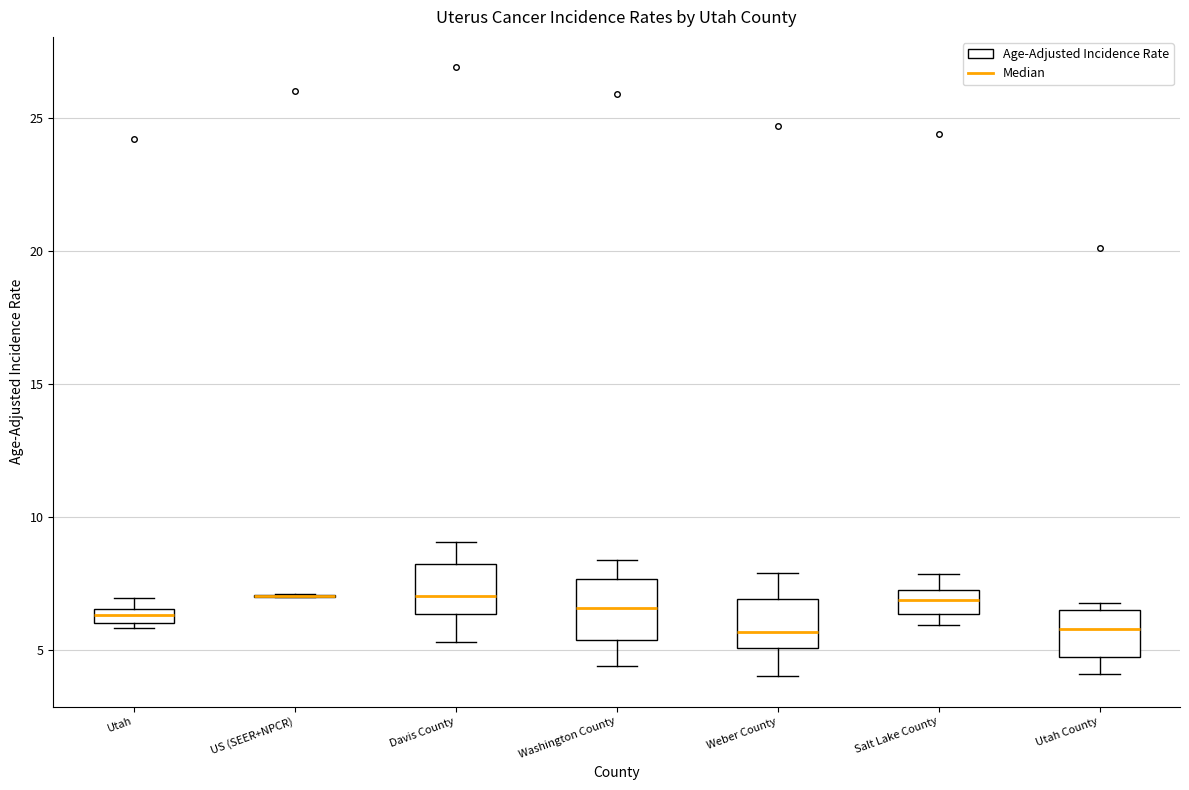

Where does the upper whisker of the box for Washington County end on the y-axis? The values are not printed on the chart, so give them approximately, as read against the axis.

8.5